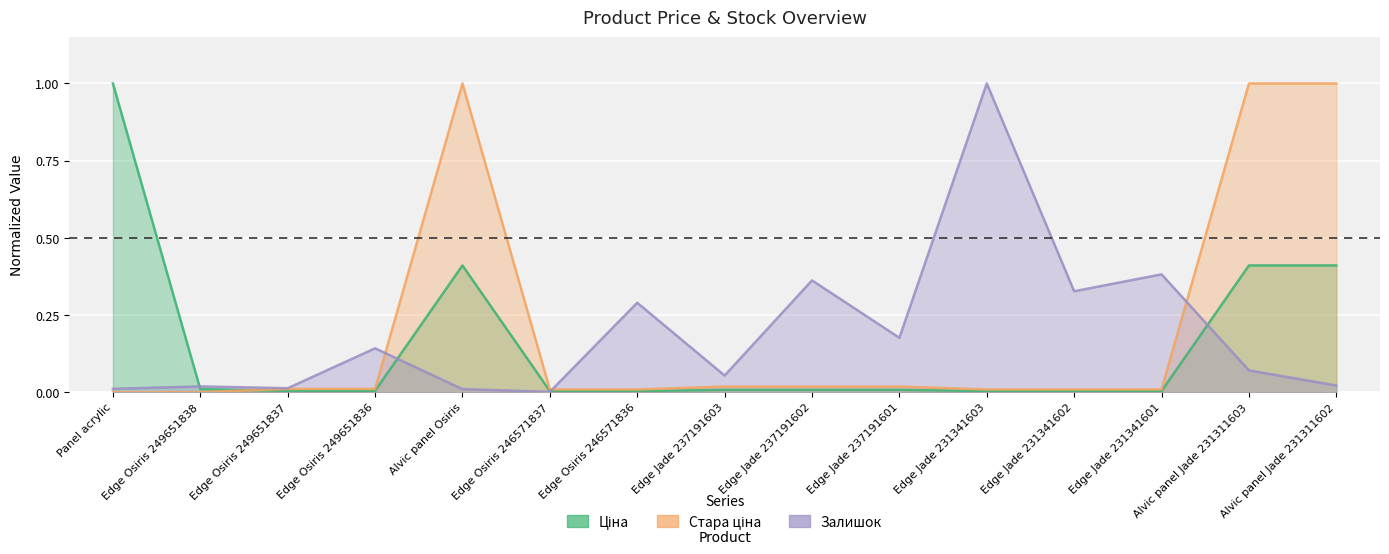

Is it true that Стара ціна equals 0.0 at Edge Jade 237191603?

True